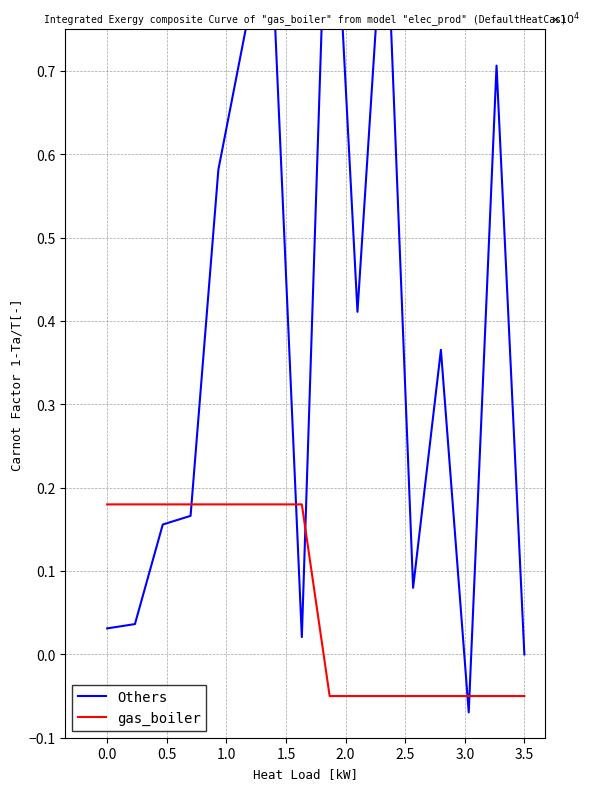

Which series ends up on top after the final intersection of gas_boiler and Others?

Others